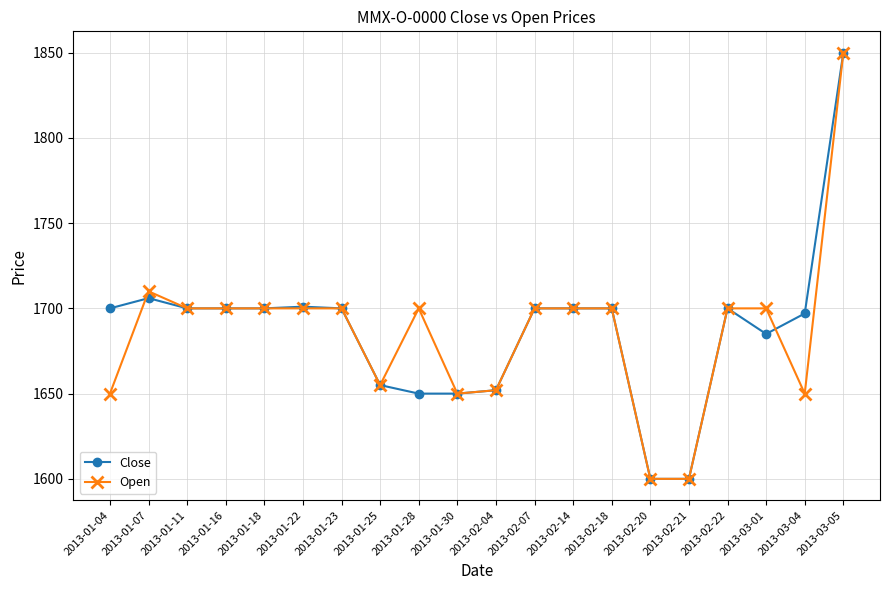

Is it true that Open equals 2762 at 2013-01-16?

False